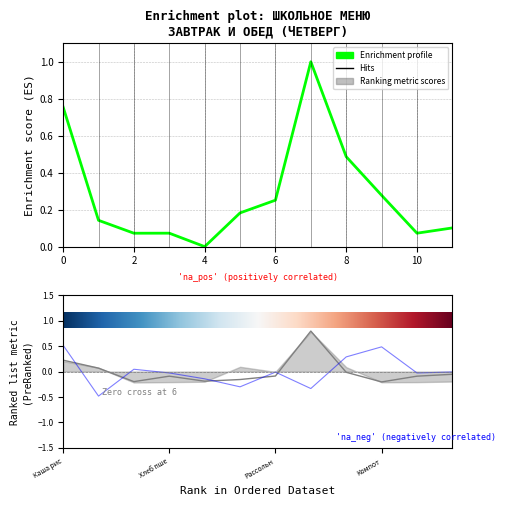

What is the smallest value displayed?

-0.5